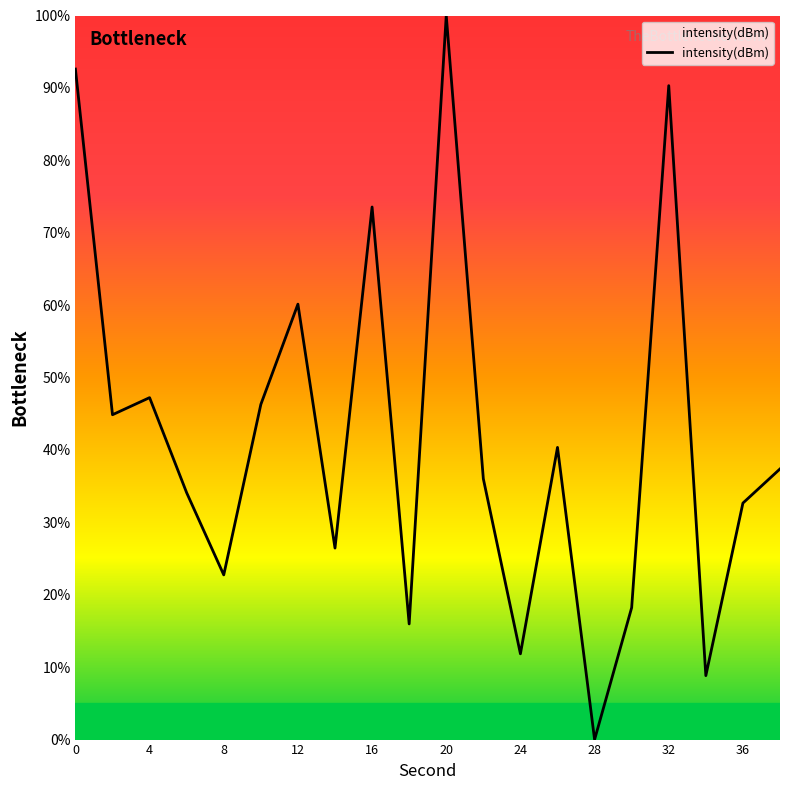

What is the greatest value displayed?

100.0